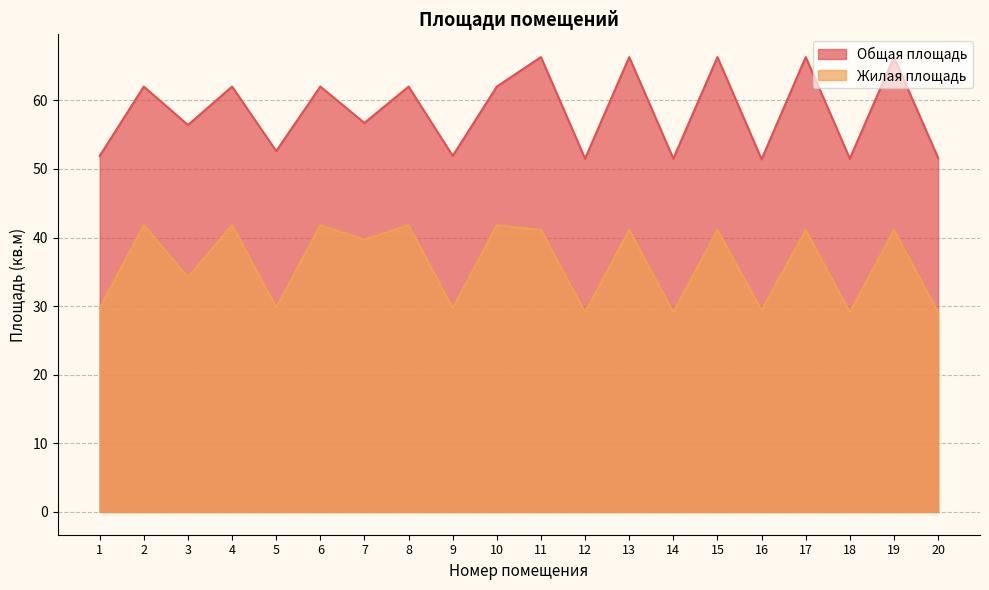

Rank the series by their average value, from lowest to highest.

Жилая площадь, Общая площадь